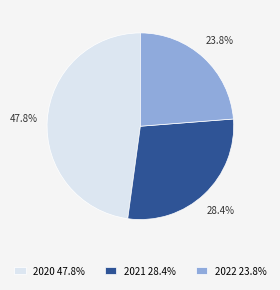

Approximately how many times larger is the value at 2021 compared to 2020?

0.6